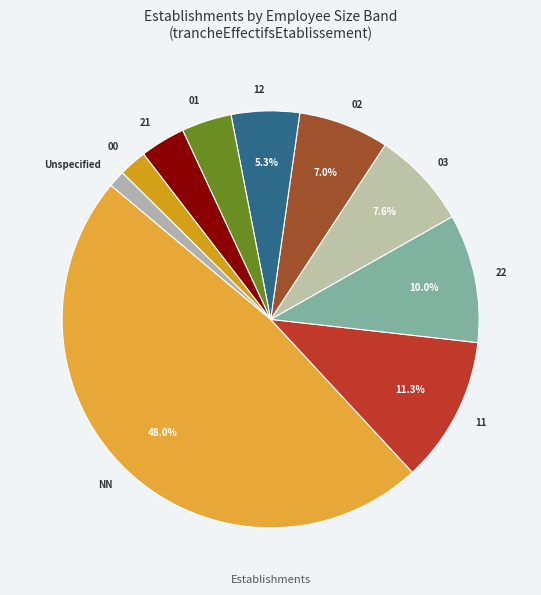

What percentage is the 02 slice, to the nearest percent?

7%